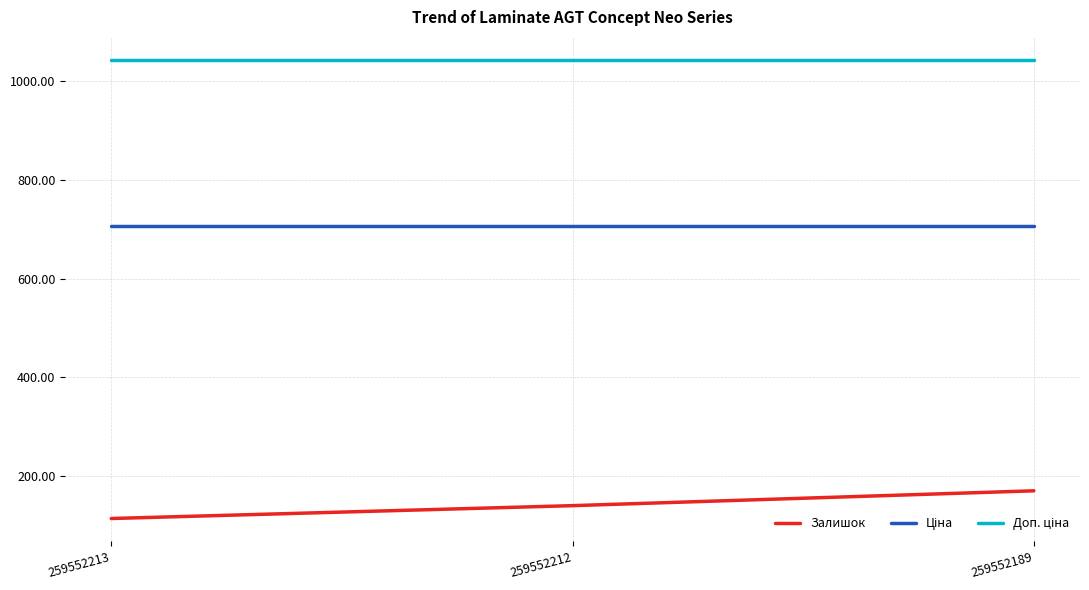

At which category is the sum across all series the highest?

259552189